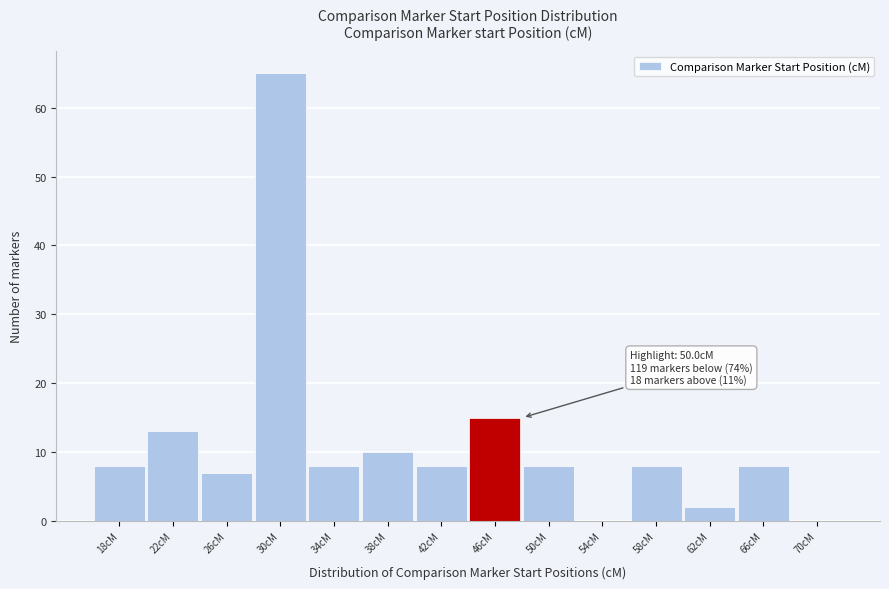

Reading right to left, transcribe all the data shown in this chart.

70cM=0	66cM=8	62cM=2	58cM=8	54cM=0	50cM=8	46cM=15	42cM=8	38cM=10	34cM=8	30cM=65	26cM=7	22cM=13	18cM=8